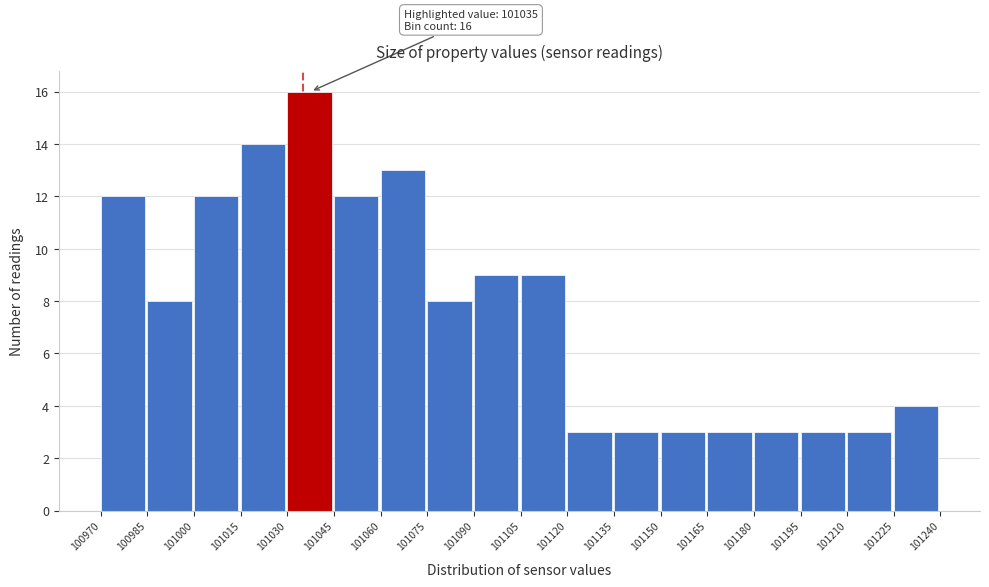

Over which range of the x-axis is the bar tallest?

101030 to 101045